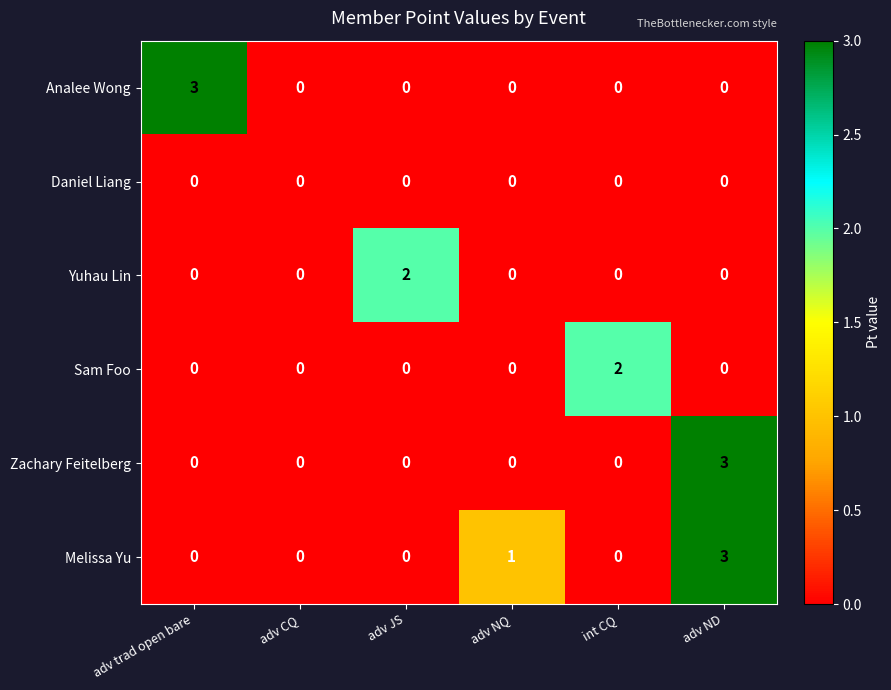

The Analee Wong series shows 0 at adv CQ. True or false?

True